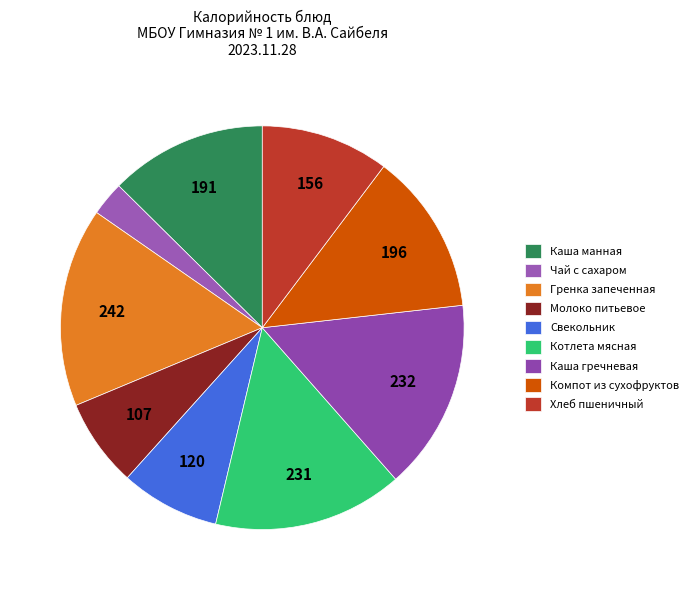

Count the number of slices in the pie.

9